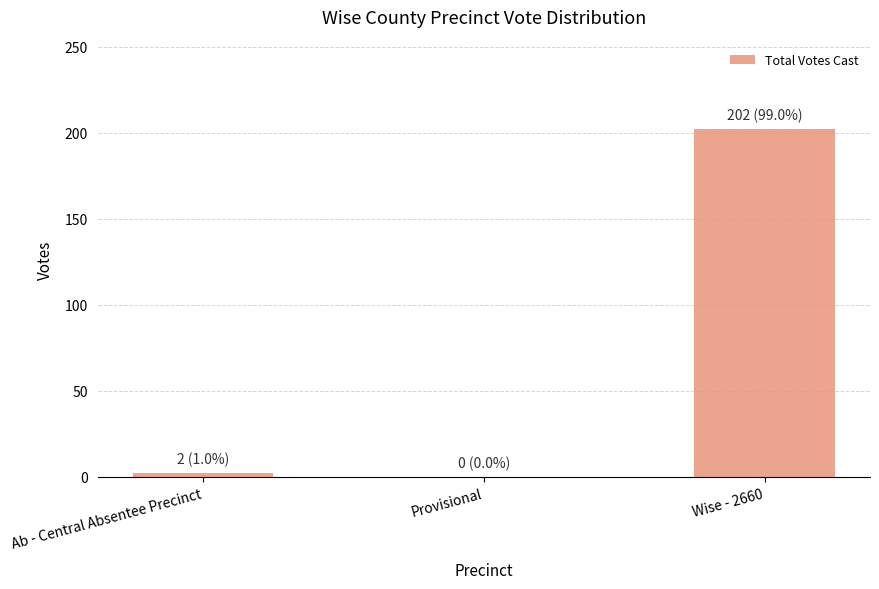

What is the difference between the values at Ab - Central Absentee Precinct and Provisional?

2